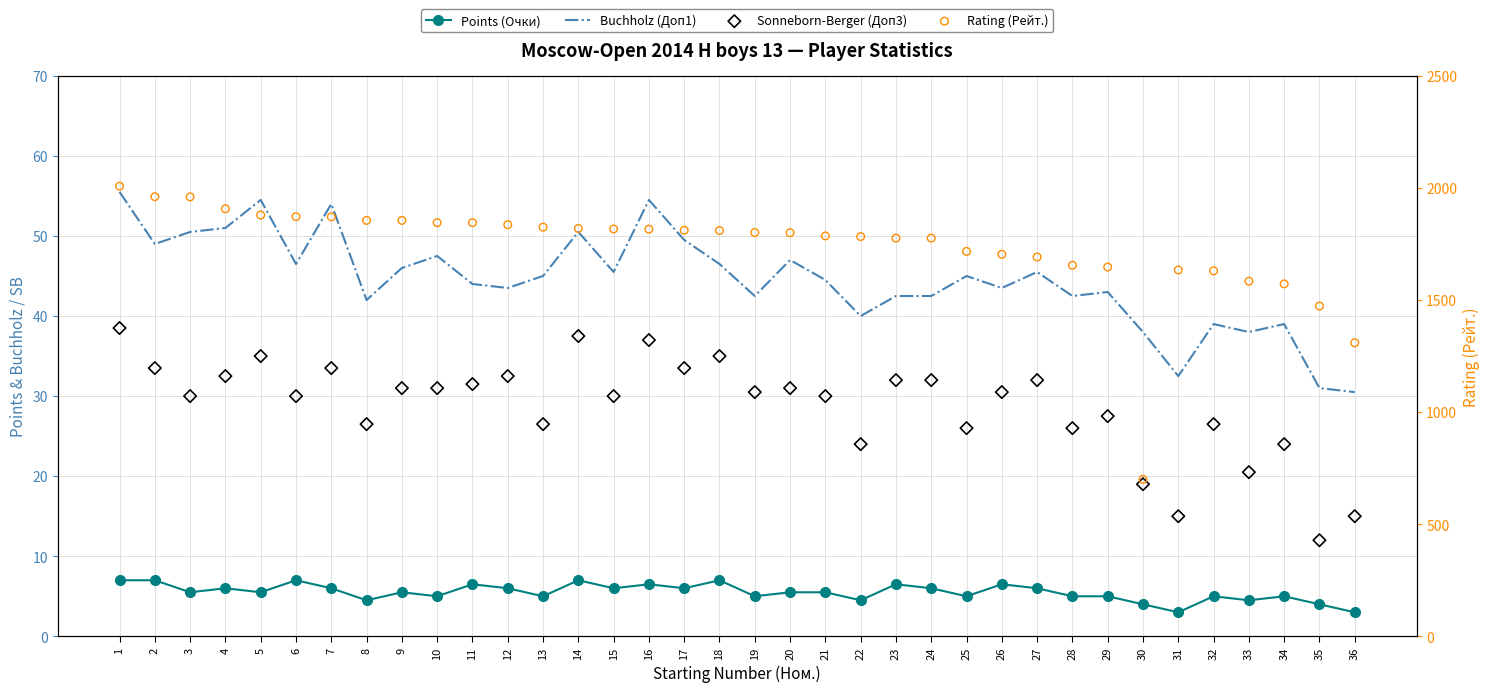

At how many categories does at least one series exceed 630?

36